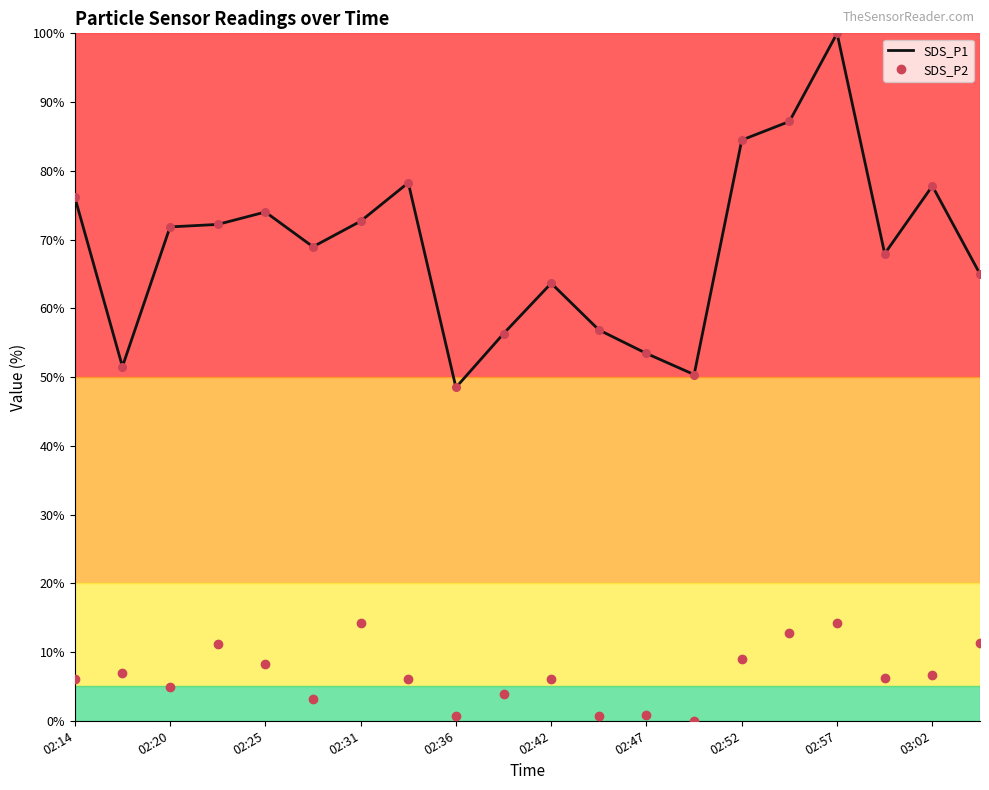

Which series has the largest total across all categories?

SDS_P1